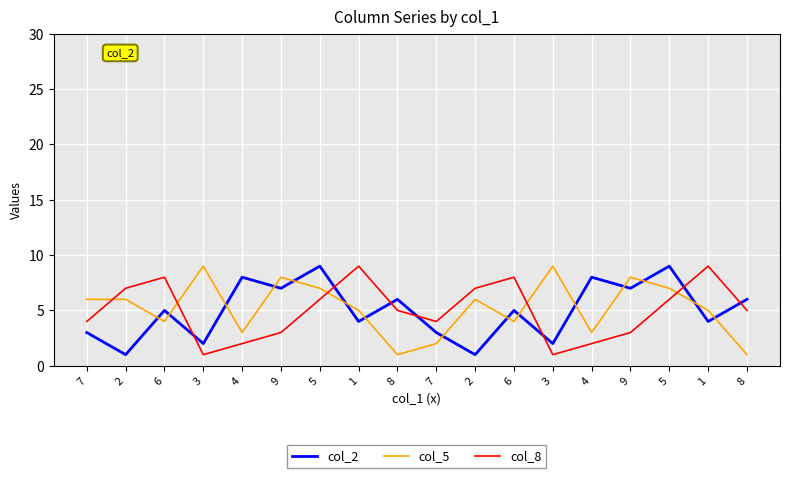

What is the difference between the maximum and minimum values in the col_5 series?

8